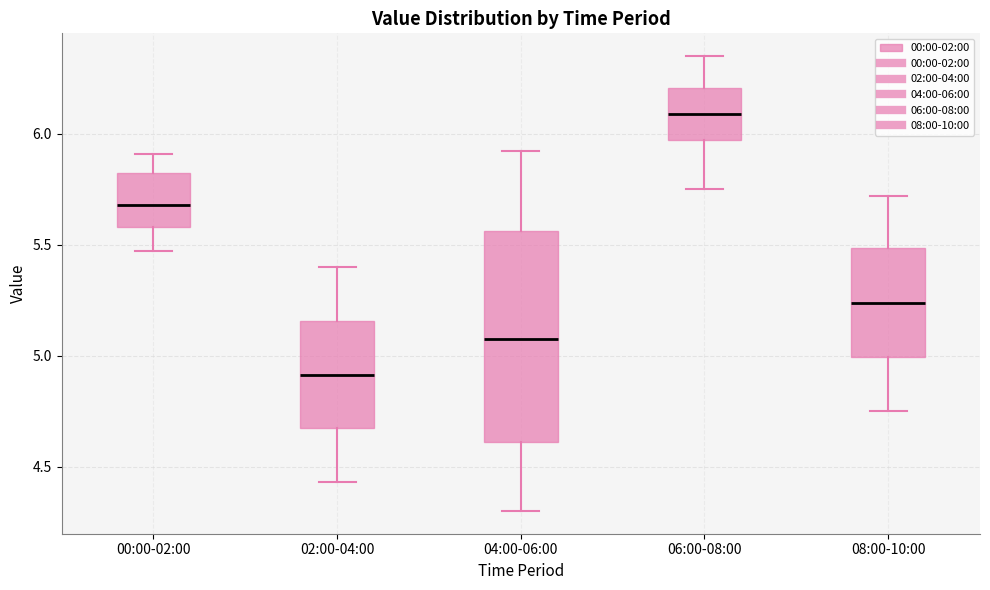

Reading left to right, read every box against the y-axis: the position of its median line, the range the box covers, and the ends of its whiskers. The values are not printed on the chart, so give them approximately, as read against the axis.

00:00-02:00: median 5.70, box 5.60 to 5.85, whiskers 5.45 to 5.90
02:00-04:00: median 4.90, box 4.65 to 5.15, whiskers 4.45 to 5.40
04:00-06:00: median 5.10, box 4.60 to 5.55, whiskers 4.30 to 5.90
06:00-08:00: median 6.10, box 5.95 to 6.20, whiskers 5.75 to 6.35
08:00-10:00: median 5.25, box 5.00 to 5.50, whiskers 4.75 to 5.70